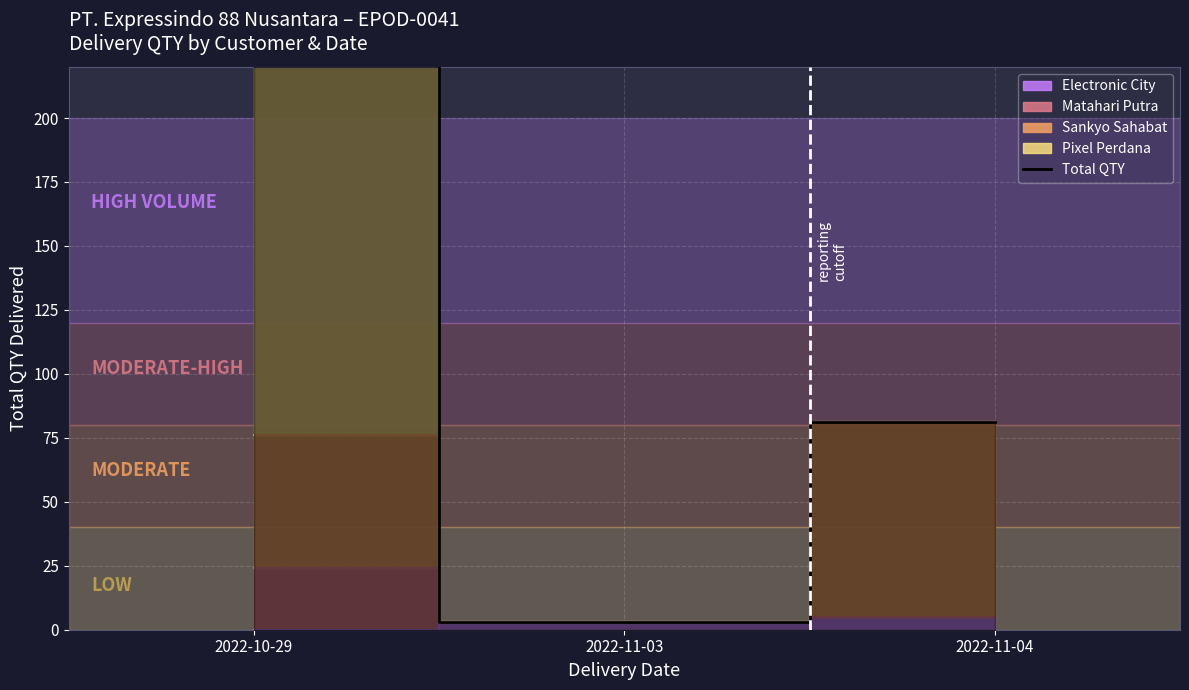

What is the change in value from 2022-10-29 to 2022-11-04?

-142